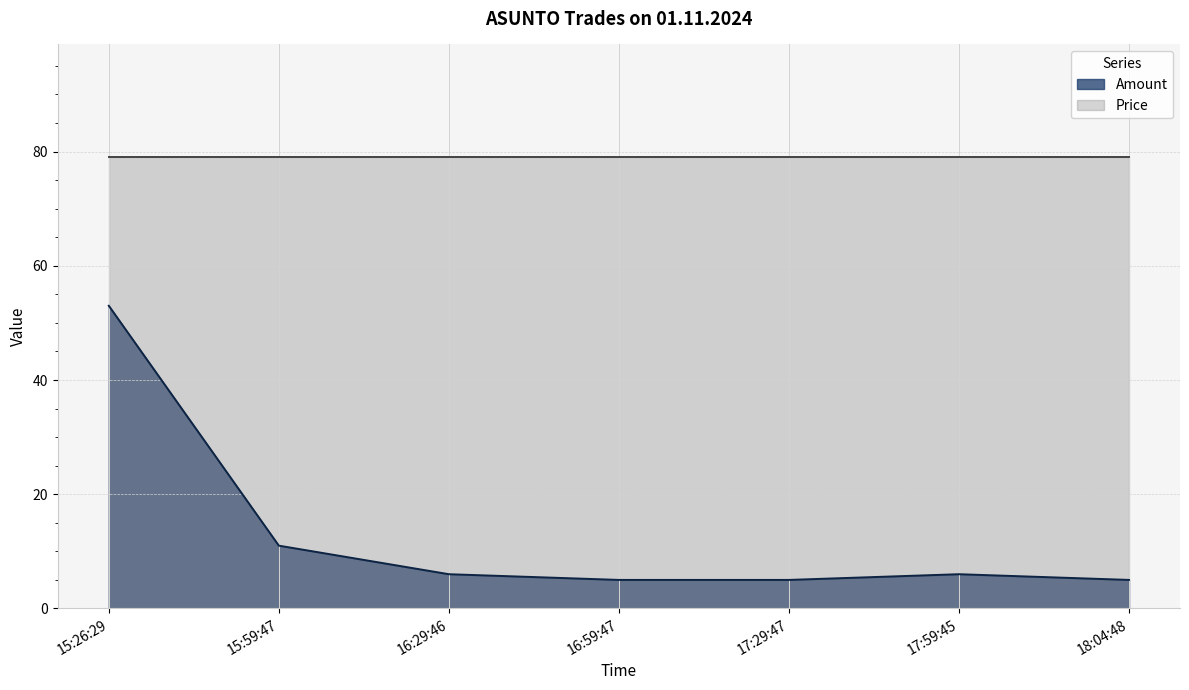

Rank the categories by value from highest to lowest.

15:26:29, 15:59:47, 16:29:46, 17:59:45, 16:59:47, 17:29:47, 18:04:48